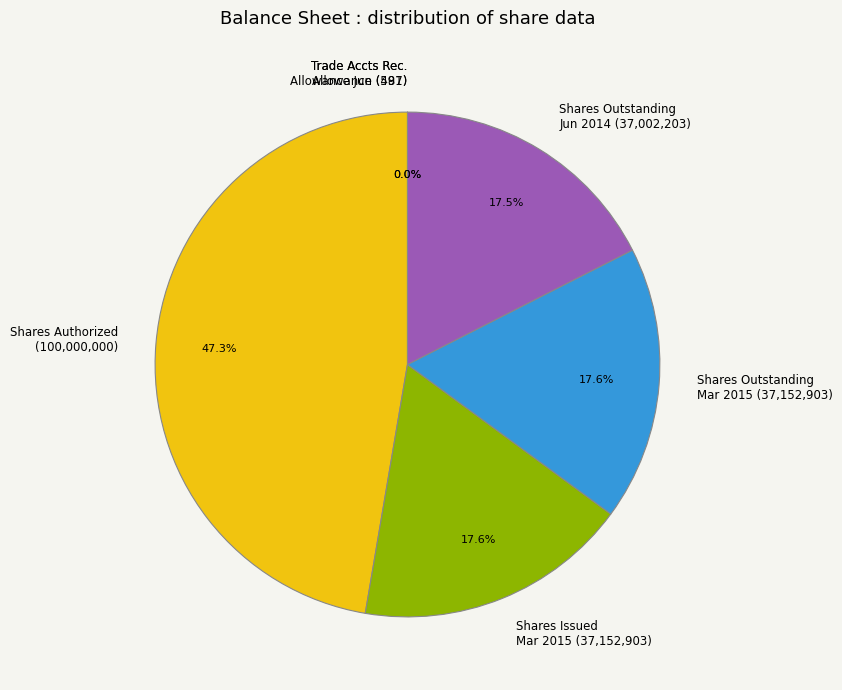

What is the total percentage of Shares Outstanding Mar 2015 (37,152,903) and Shares Issued Mar 2015 (37,152,903)?

35.2%